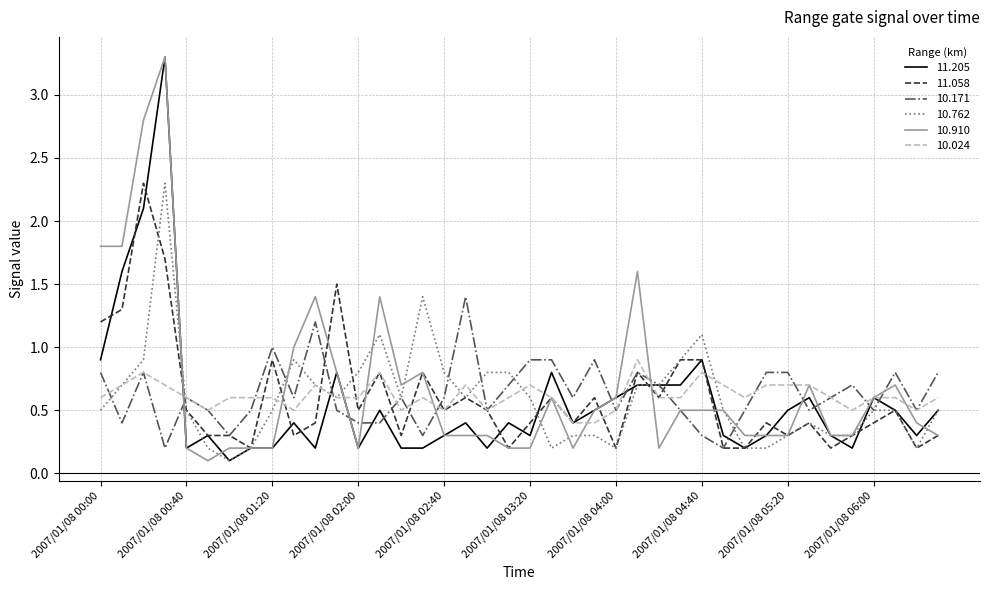

What is the smallest value displayed?

0.1